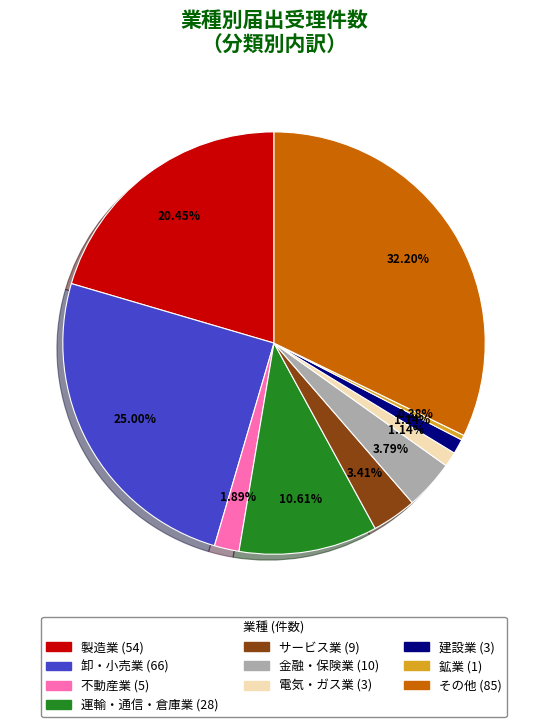

True or false: その他 accounts for 32% of the total.

True